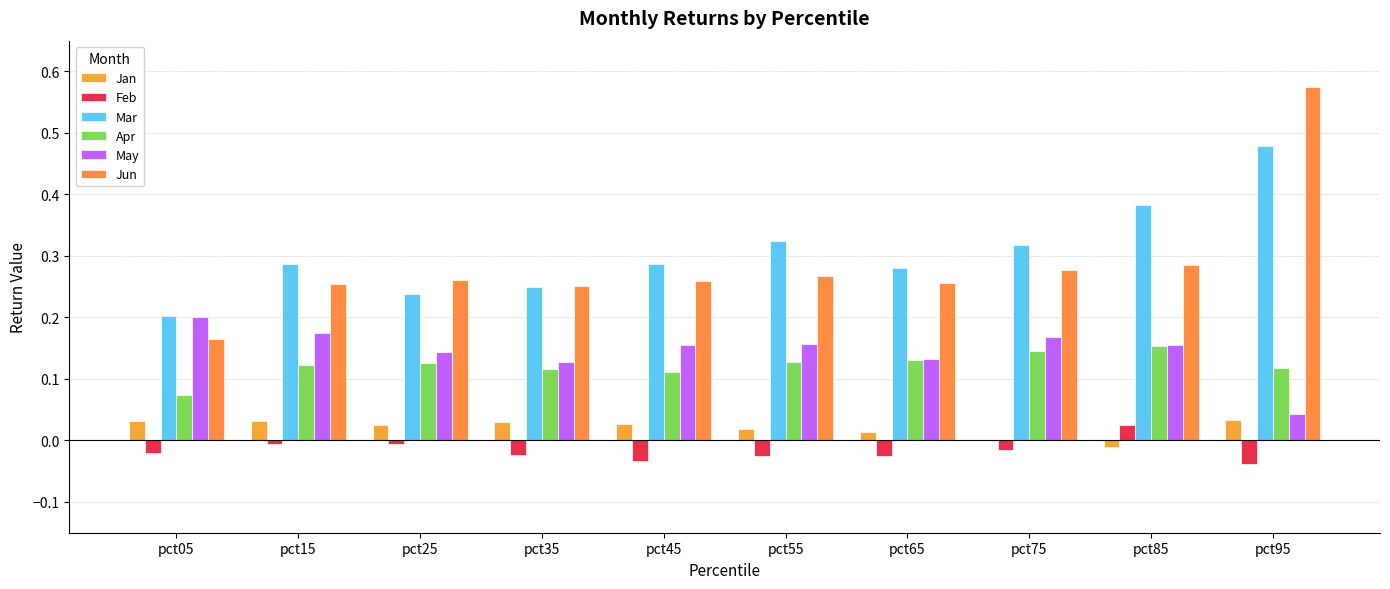

Between pct15 and pct25, which series saw the biggest shift?

Mar